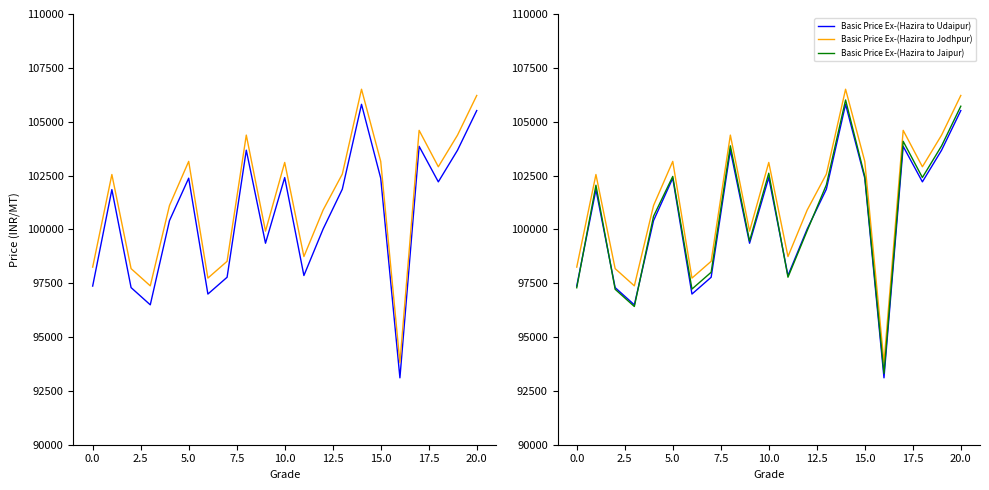

Which series has the largest total across all categories?

Basic Price Ex-(Hazira to Jodhpur)